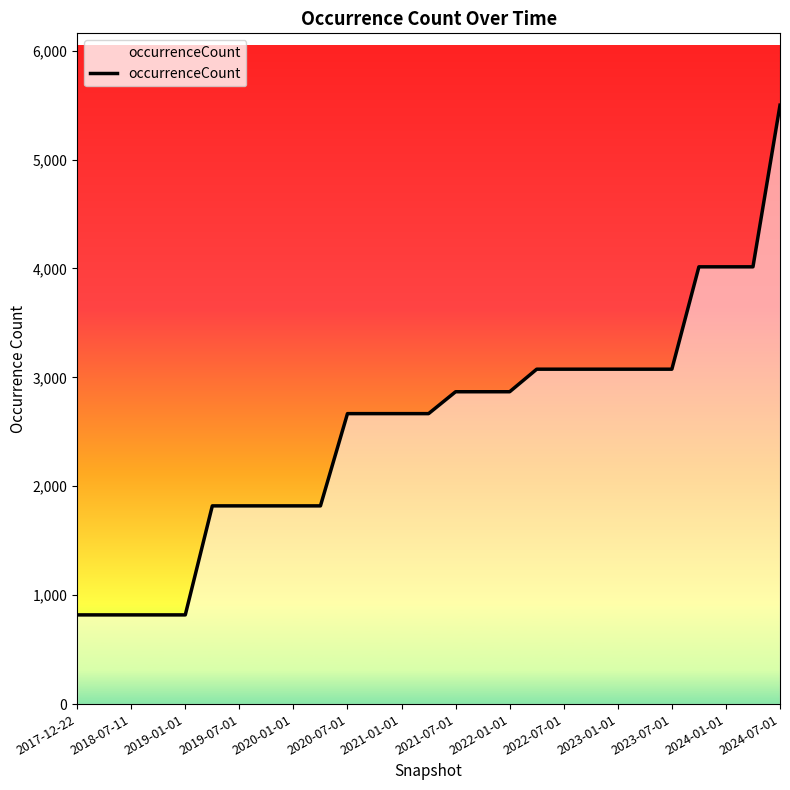

What is the greatest value displayed?

5499